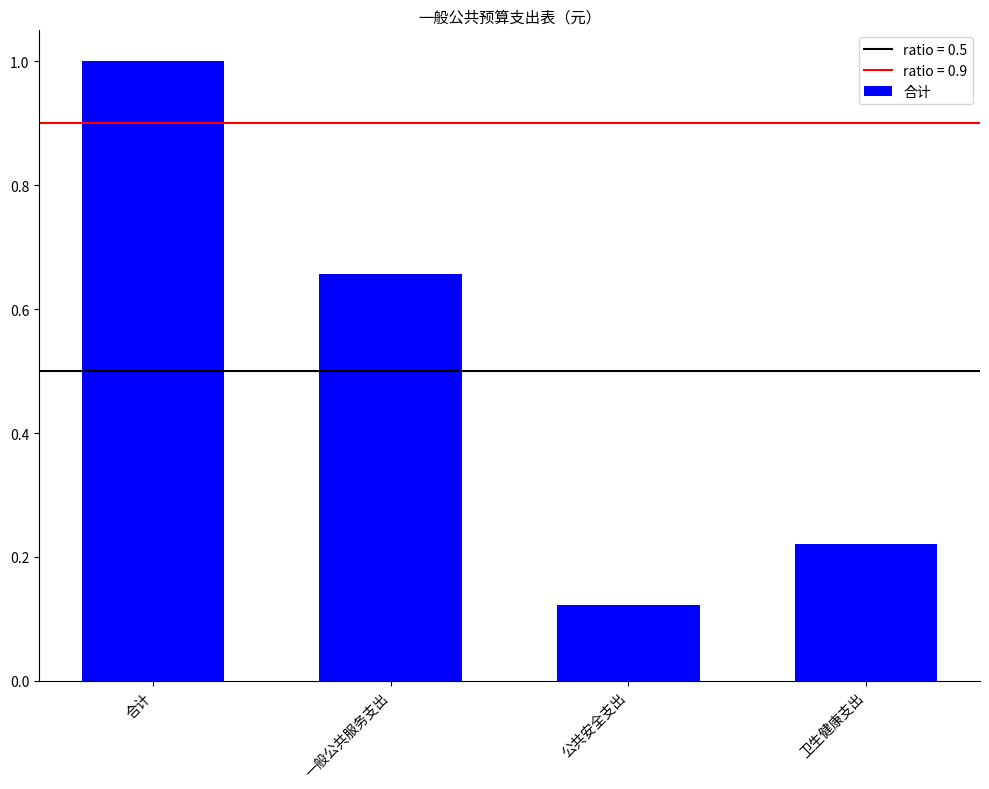

What is the difference between the maximum and second lowest values?

0.8